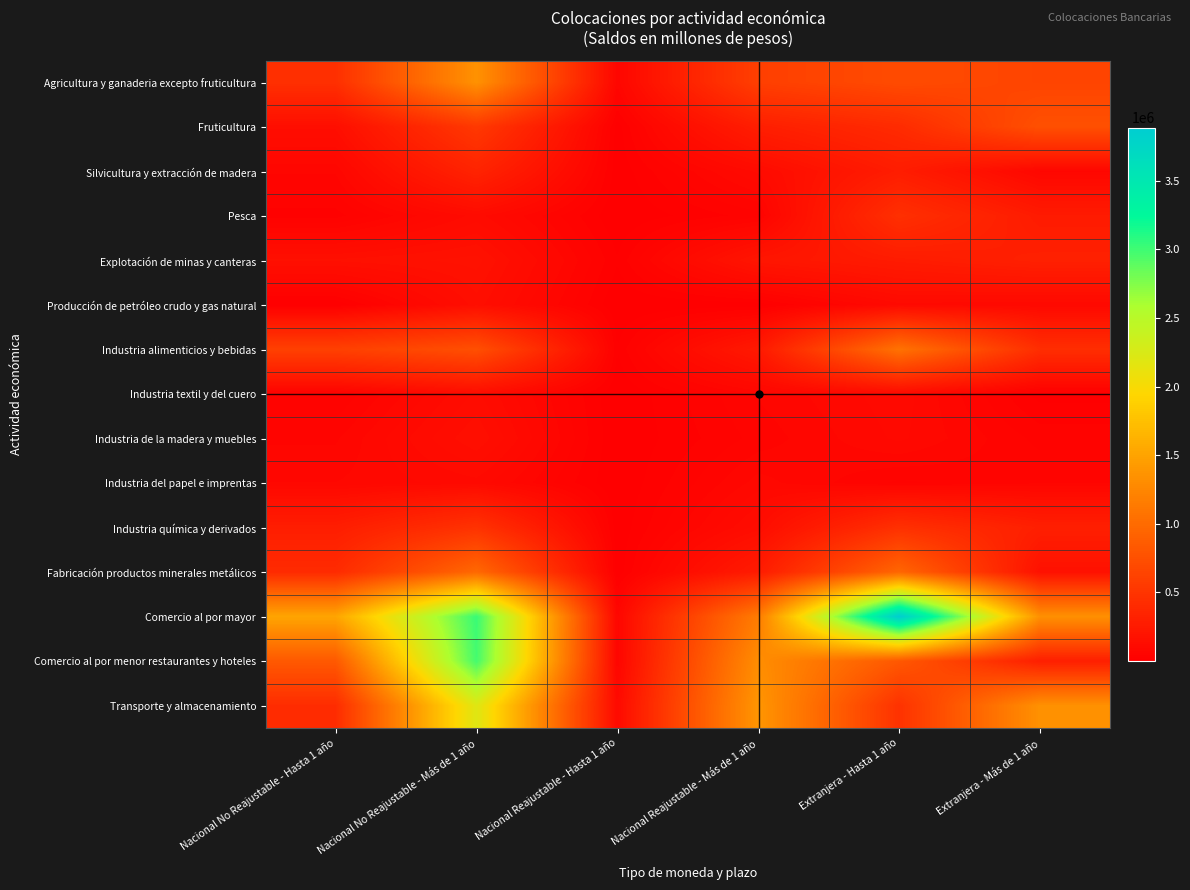

What is the total value across all series at Nacional Reajustable - Hasta 1 año?

347035.4